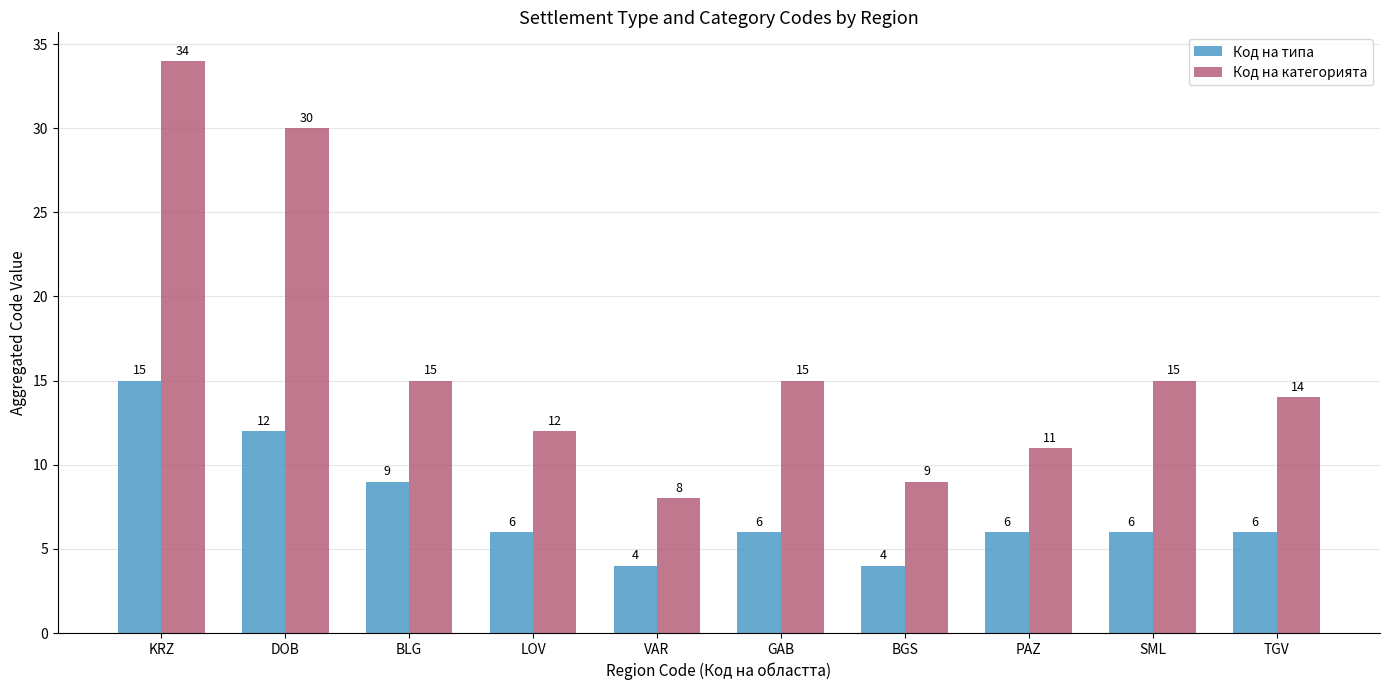

Rank the series by their average value, from lowest to highest.

Код на типа, Код на категорията